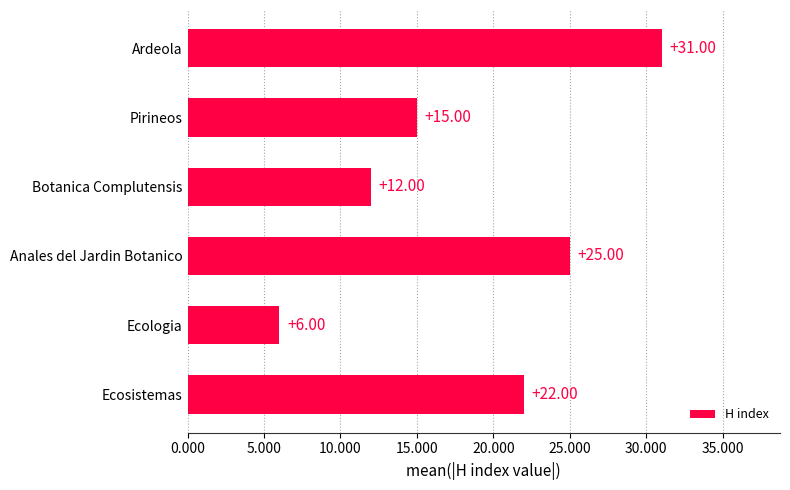

Approximately how many times larger is the value at Ecologia compared to Pirineos?

0.4